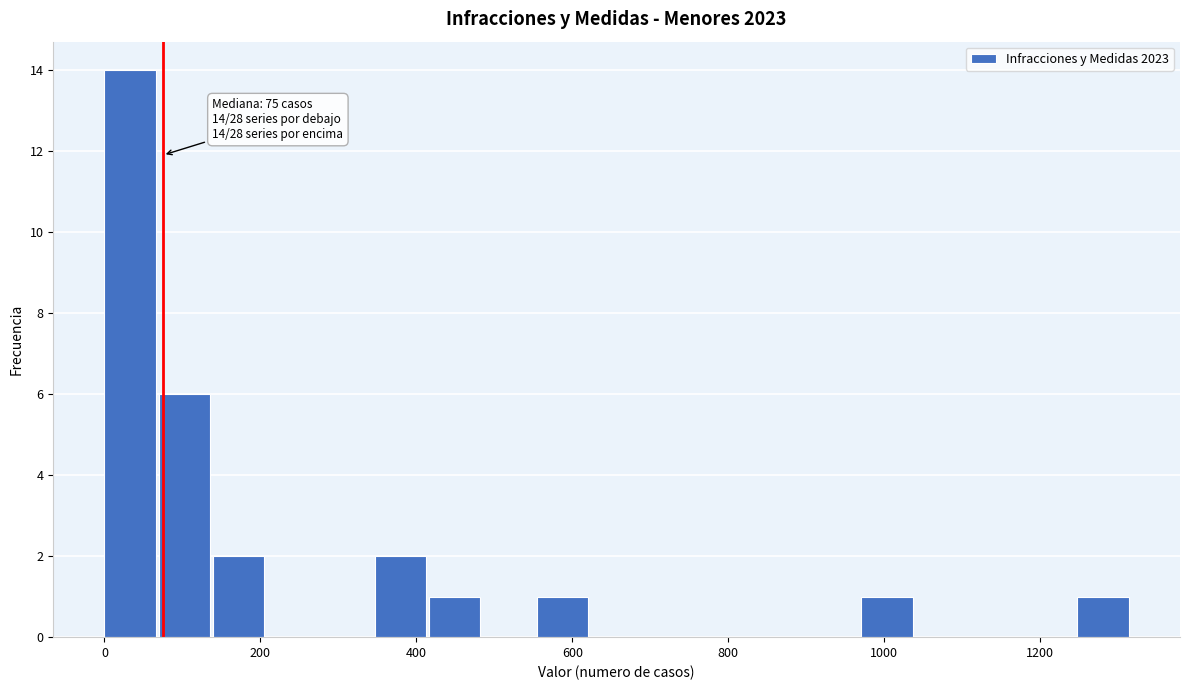

Around what value on the x-axis is the tallest bar? Give the approximate position of its centre, as read against the axis.

40